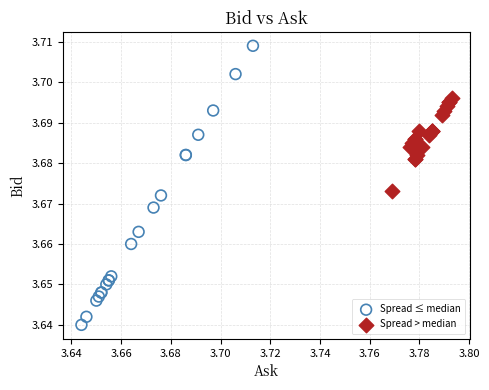

Which series reaches the minimum Y coordinate?

Spread ≤ median